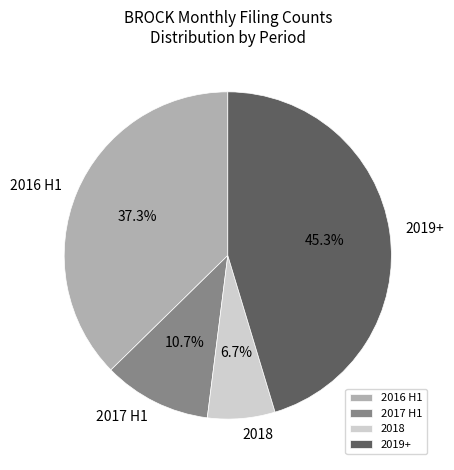

Count the number of slices in the pie.

4